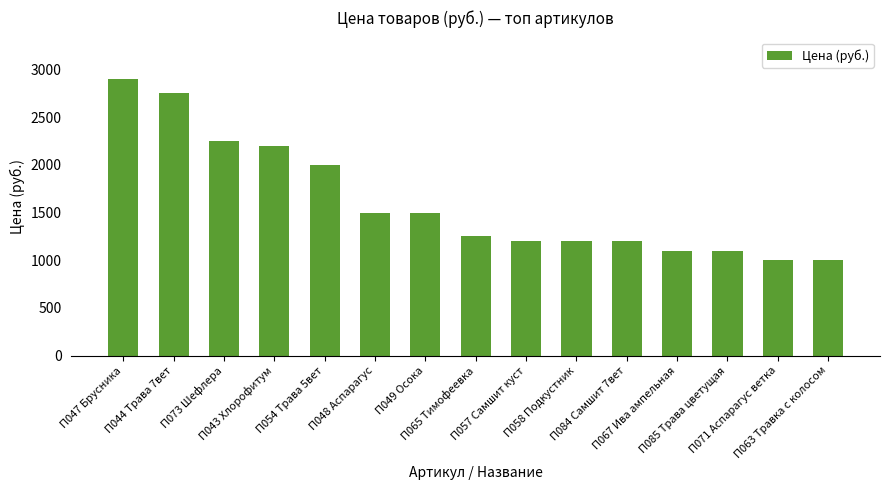

True or false: the data shows 577 at П063 Травка с колосом.

False